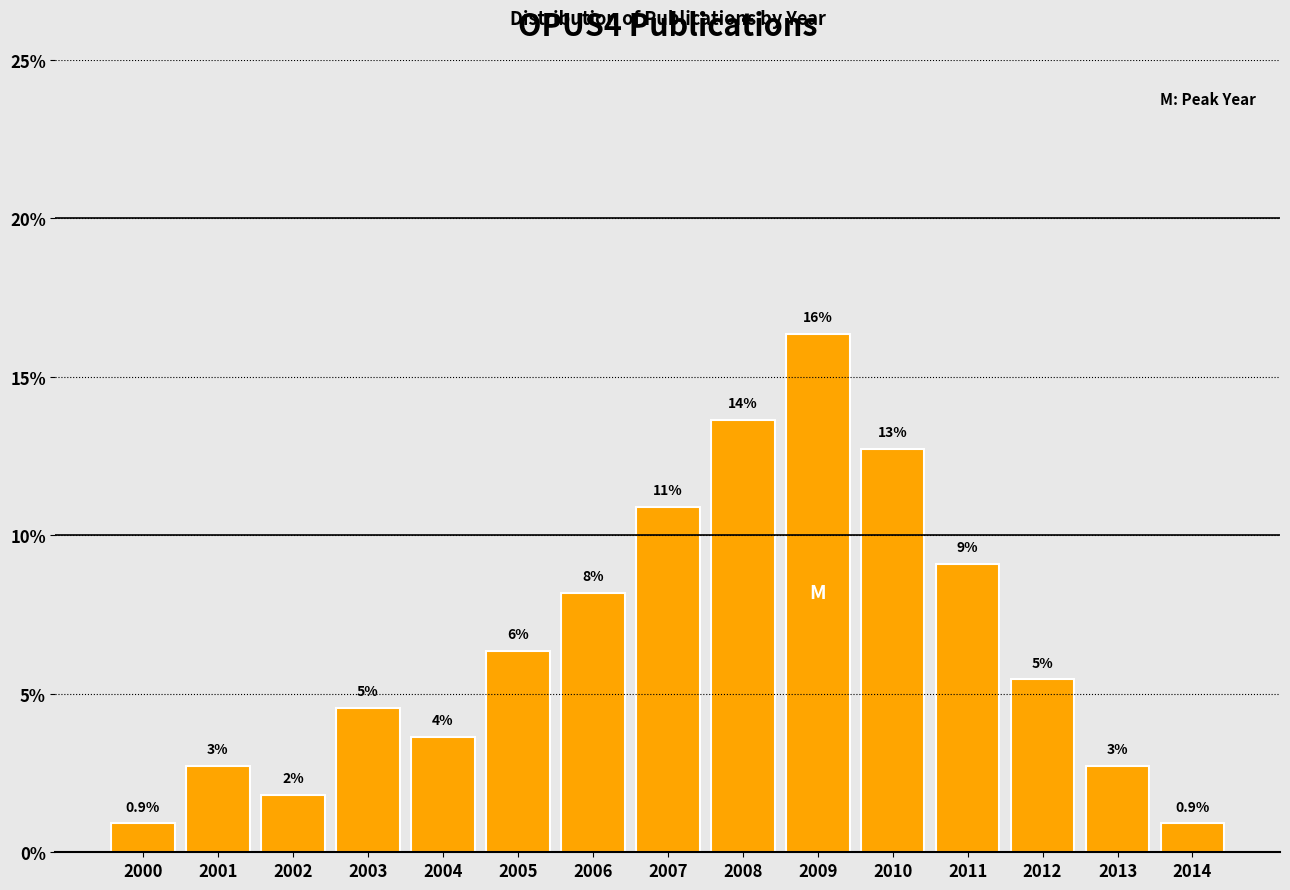

How many bars are there in total?

15